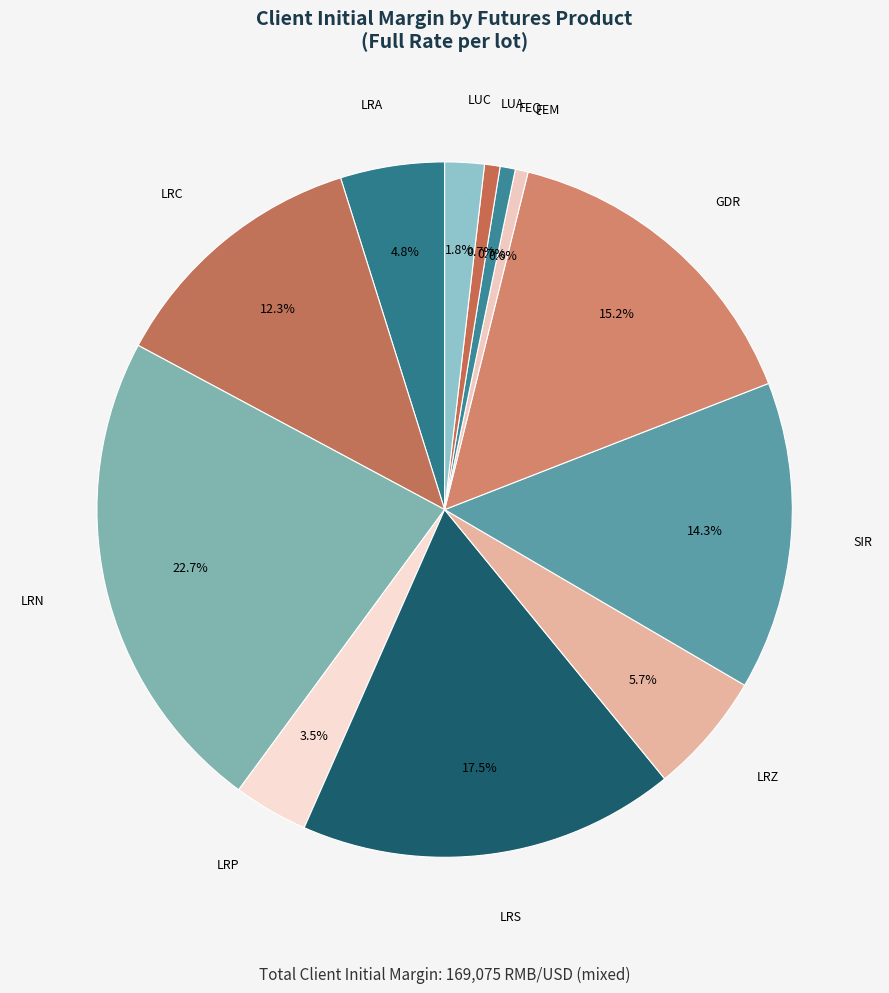

How many slices are in this pie chart?

12